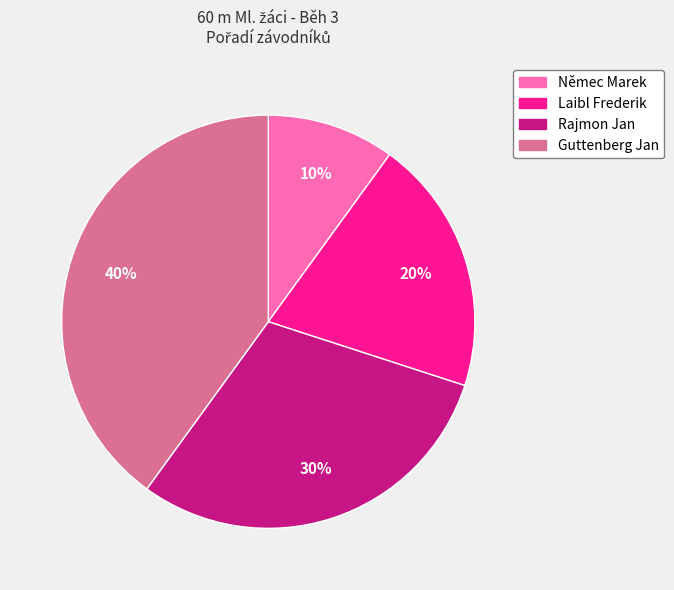

To the nearest percent, what is the difference between the Laibl Frederik and Němec Marek slice percentages?

10%